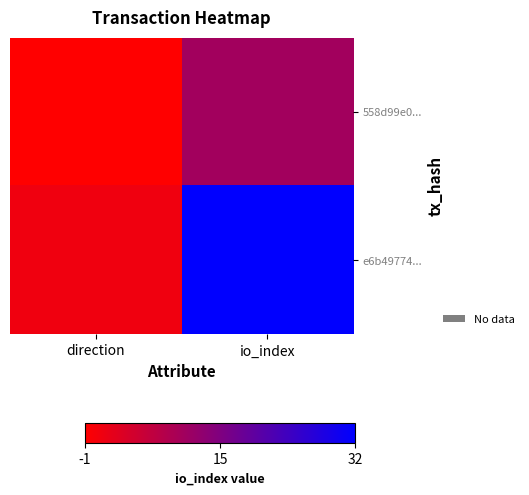

Reading left to right, transcribe all the data shown in this chart.

558d99e0...: direction=-1	io_index=11
e6b49774...: direction=1	io_index=32